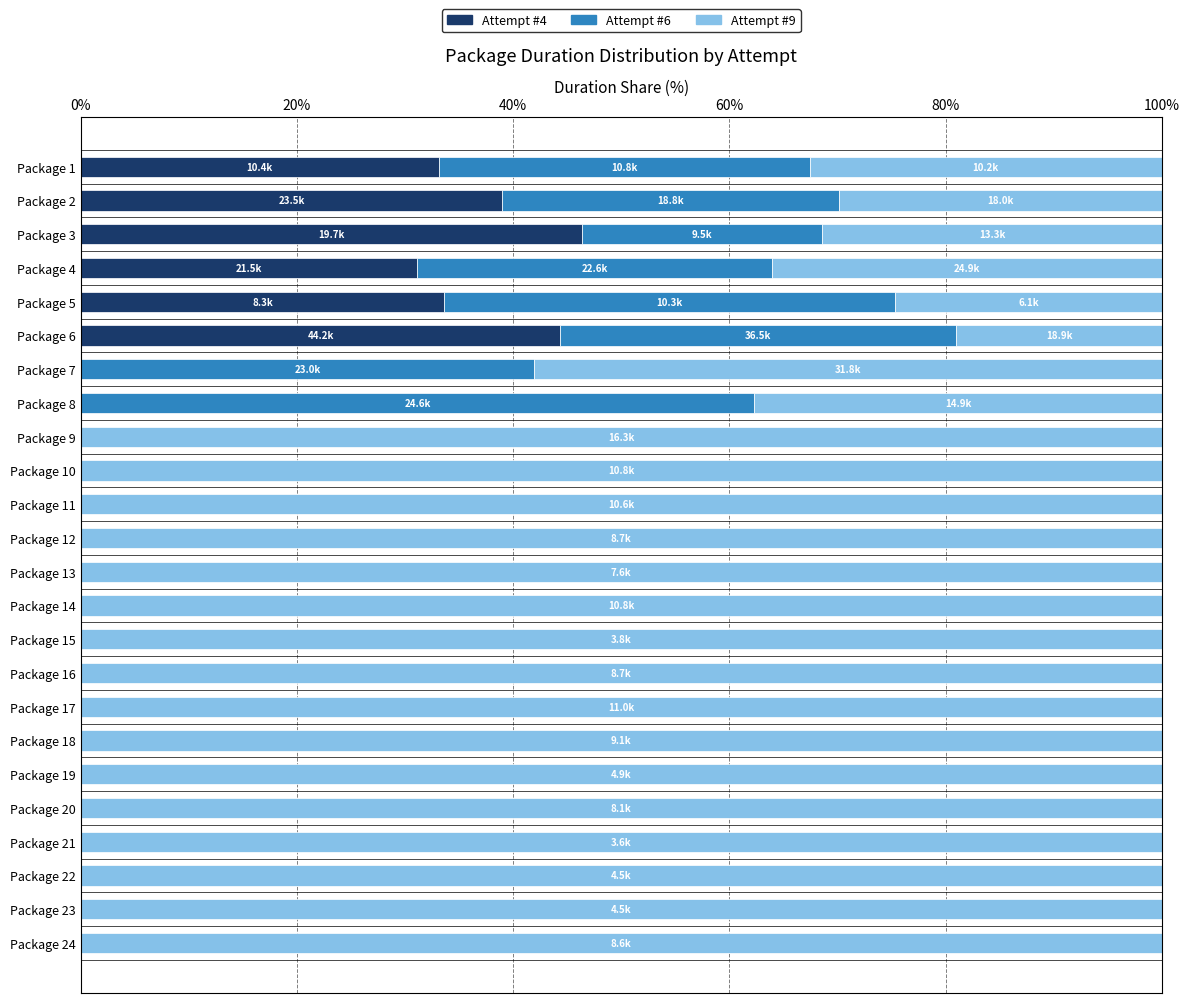

What is the total value across all series at Package 2?

100.0